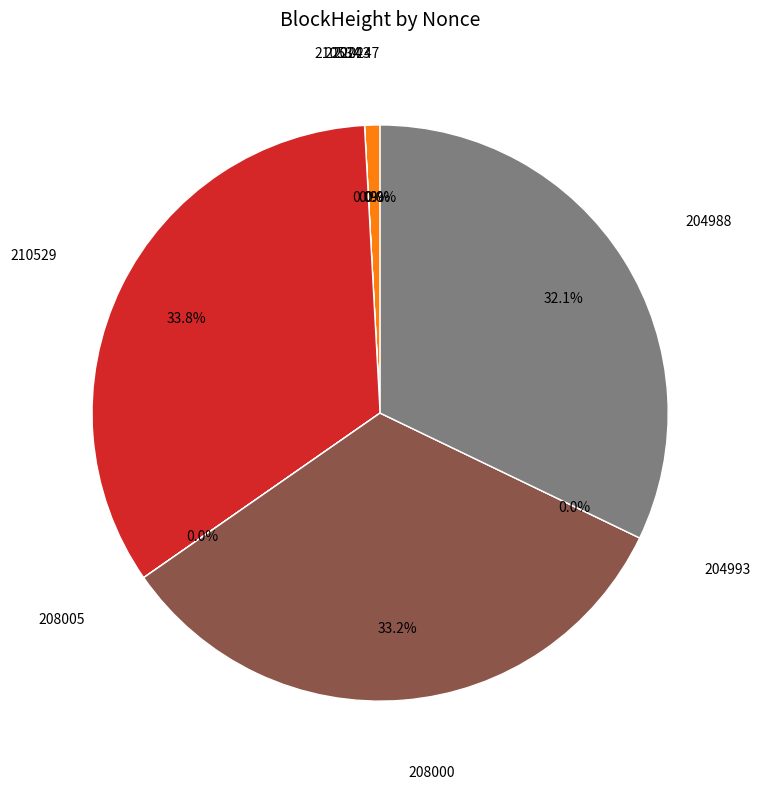

To the nearest percent, what portion does 208000 represent?

33%